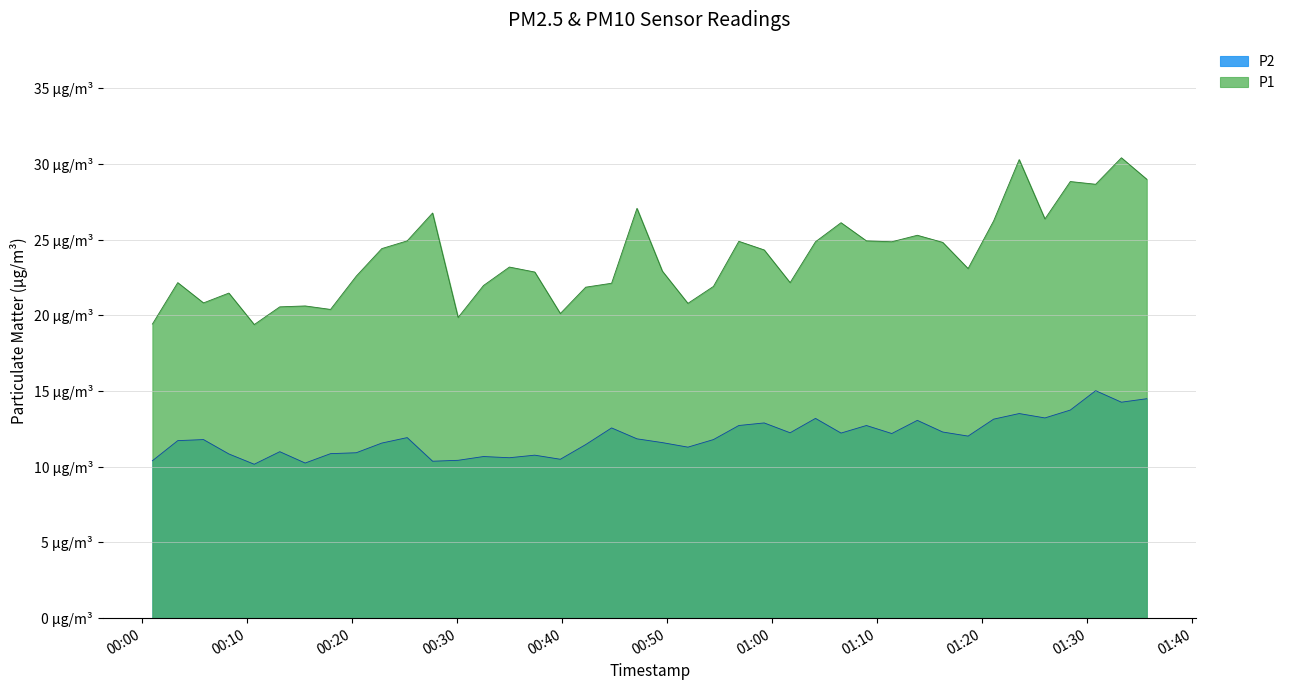

Does the chart have visible grid lines?

Yes